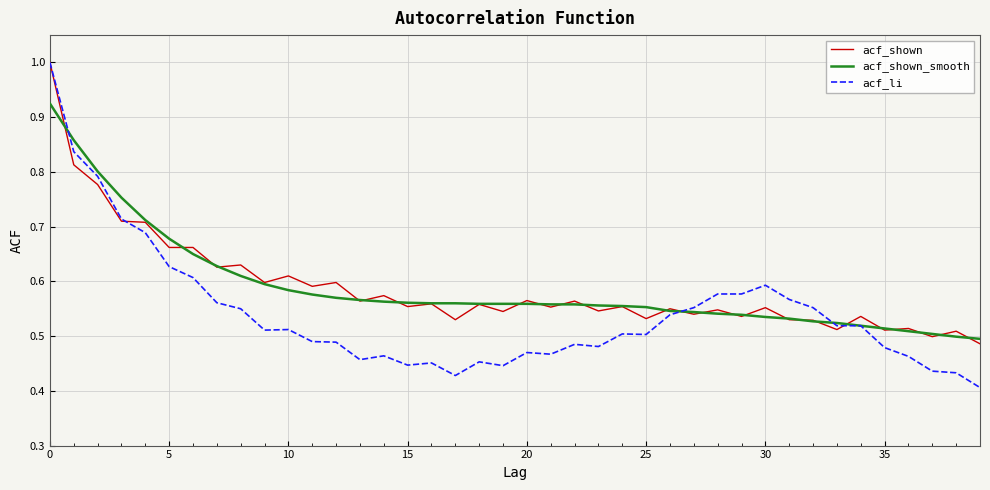

Which series has the largest range (max minus min)?

acf_li